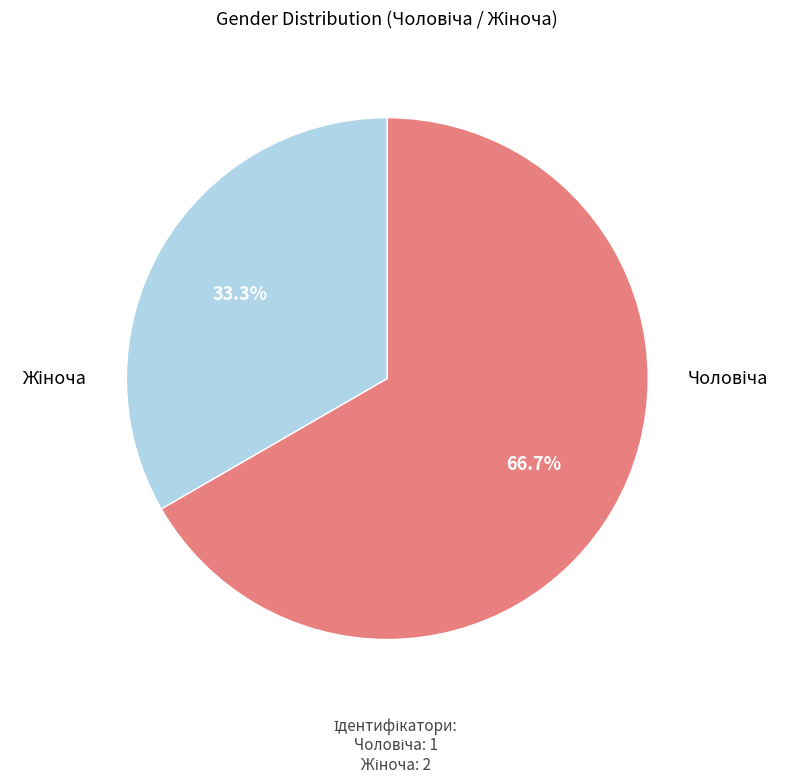

To the nearest percent, what is the difference between the largest and smallest slice percentages?

33%